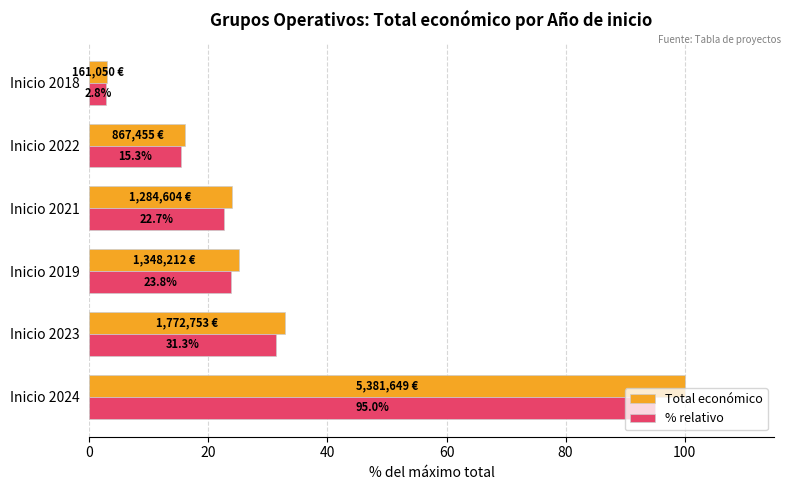

What value does the % relativo series have at Inicio 2021?

22.7